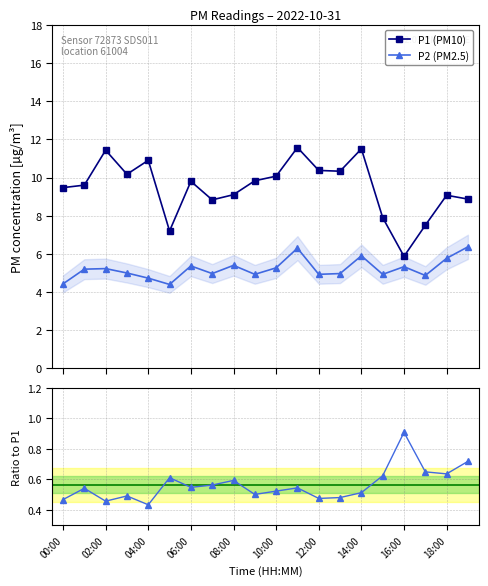

True or false: P1 (PM10) and P2 (PM2.5) intersect in this chart.

False